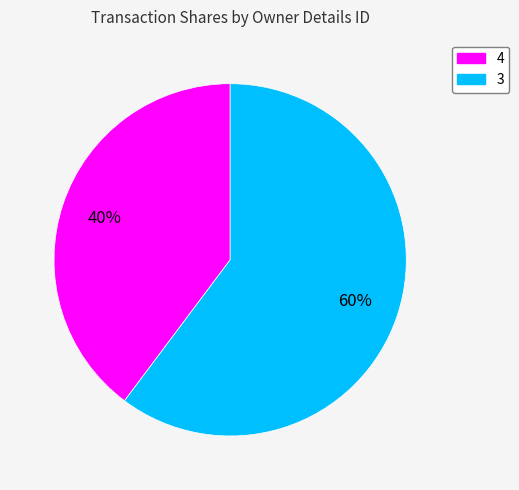

How many slices are in this pie chart?

2